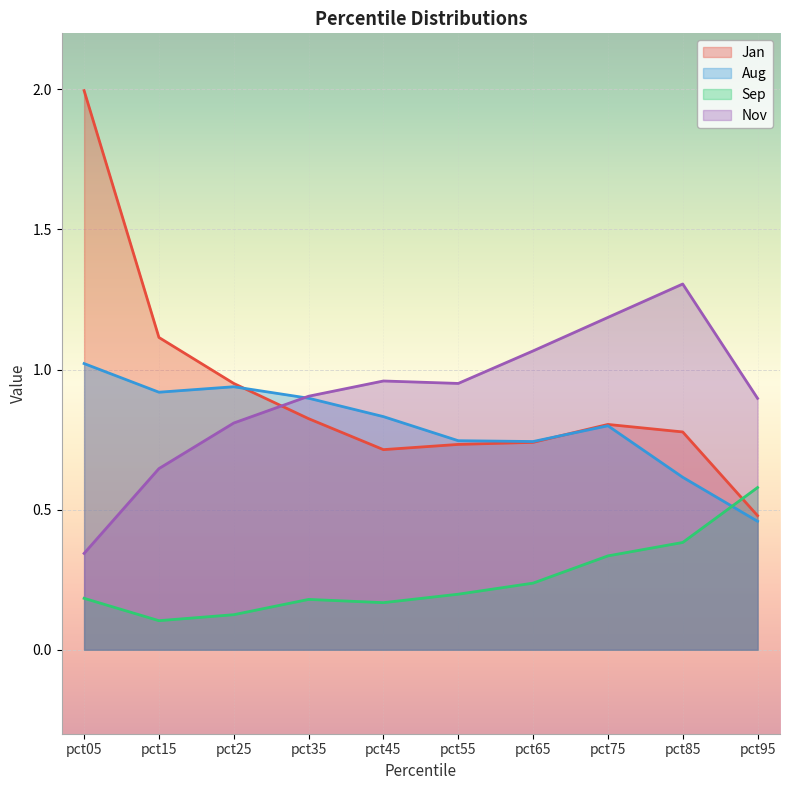

True or false: Sep and Jan cross at least once.

True